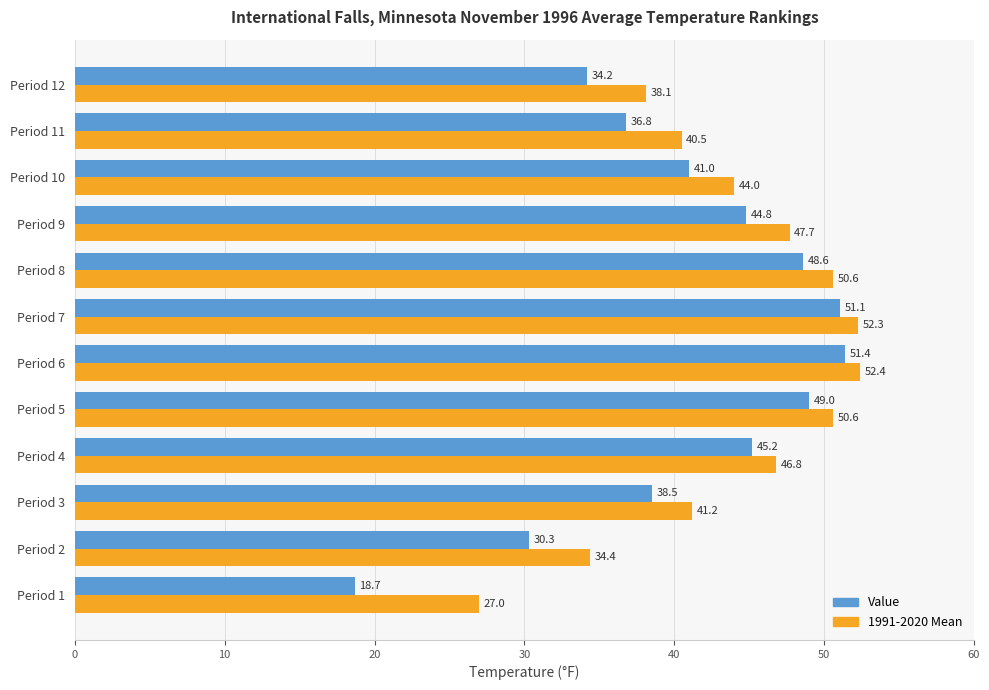

At which label is 1991-2020 Mean closest to 39?

Period 12